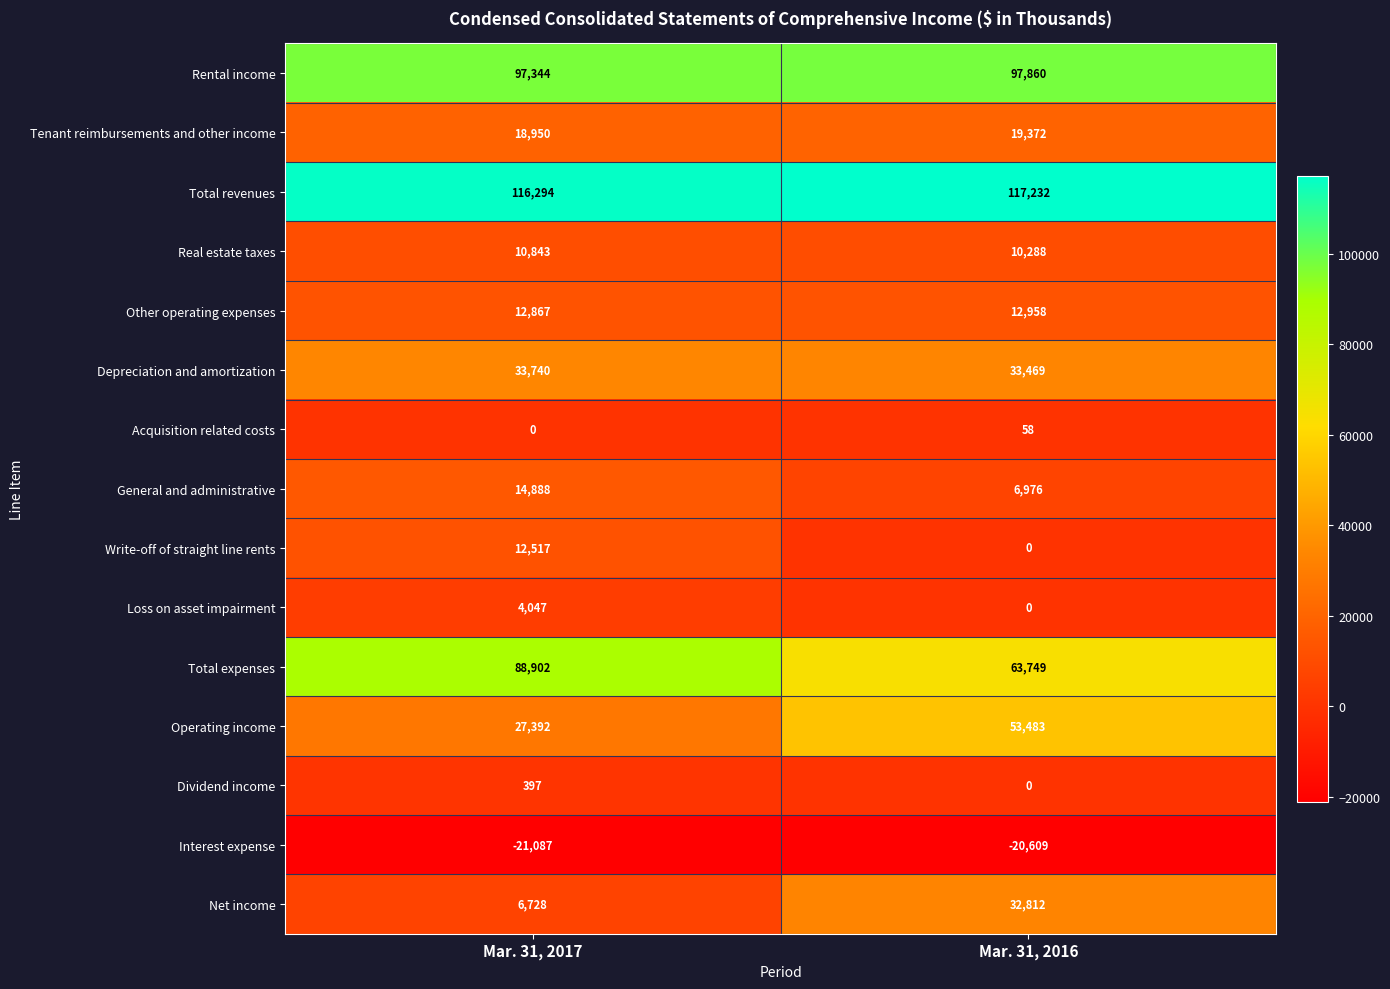

Reading right to left, extract all data points from this chart.

Rental income: Mar. 31, 2016=97860	Mar. 31, 2017=97344
Tenant reimbursements and other income: Mar. 31, 2016=19372	Mar. 31, 2017=18950
Total revenues: Mar. 31, 2016=117232	Mar. 31, 2017=116294
Real estate taxes: Mar. 31, 2016=10288	Mar. 31, 2017=10843
Other operating expenses: Mar. 31, 2016=12958	Mar. 31, 2017=12867
Depreciation and amortization: Mar. 31, 2016=33469	Mar. 31, 2017=33740
Acquisition related costs: Mar. 31, 2016=58	Mar. 31, 2017=0
General and administrative: Mar. 31, 2016=6976	Mar. 31, 2017=14888
Write-off of straight line rents: Mar. 31, 2016=0	Mar. 31, 2017=12517
Loss on asset impairment: Mar. 31, 2016=0	Mar. 31, 2017=4047
Total expenses: Mar. 31, 2016=63749	Mar. 31, 2017=88902
Operating income: Mar. 31, 2016=53483	Mar. 31, 2017=27392
Dividend income: Mar. 31, 2016=0	Mar. 31, 2017=397
Interest expense: Mar. 31, 2016=-20609	Mar. 31, 2017=-21087
Net income: Mar. 31, 2016=32812	Mar. 31, 2017=6728